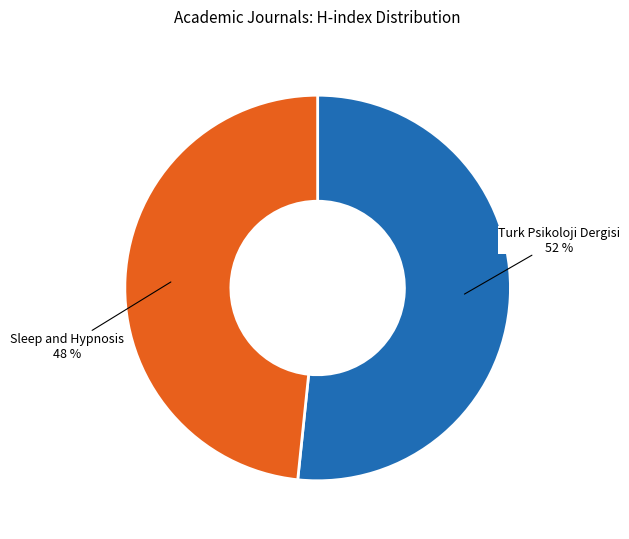

To the nearest percent, what is the average slice percentage?

50%